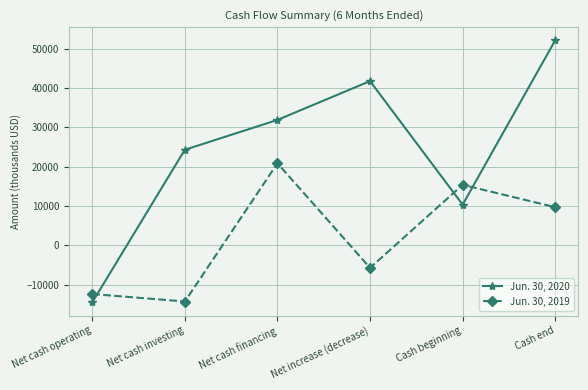

The value of Jun. 30, 2019 at Net cash operating is -6836. True or false?

False